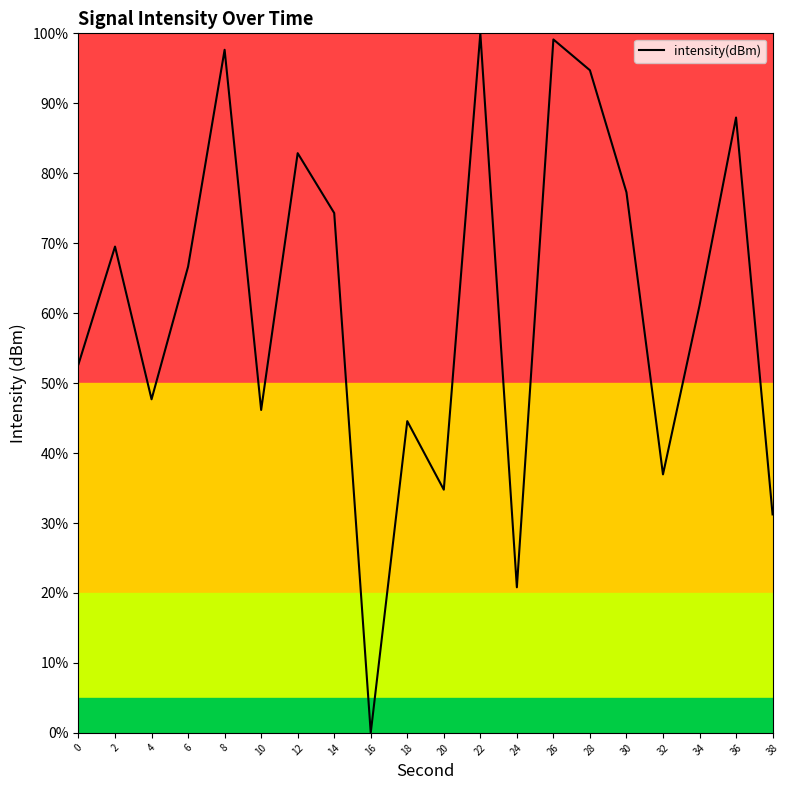

Rank the categories by value from highest to lowest.

22, 26, 8, 28, 36, 12, 30, 14, 2, 6, 34, 0, 4, 10, 18, 32, 20, 38, 24, 16